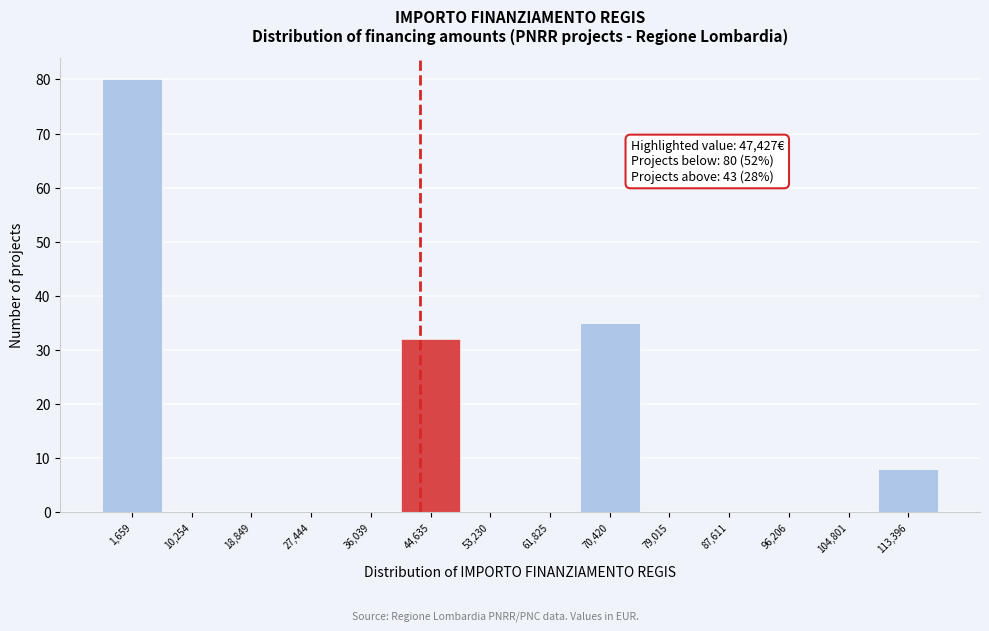

Reading left to right, extract all data points from this chart.

1,659=80	10,254=0	18,849=0	27,444=0	36,039=0	44,635=32	53,230=0	61,825=0	70,420=35	79,015=0	87,611=0	96,206=0	104,801=0	113,396=8